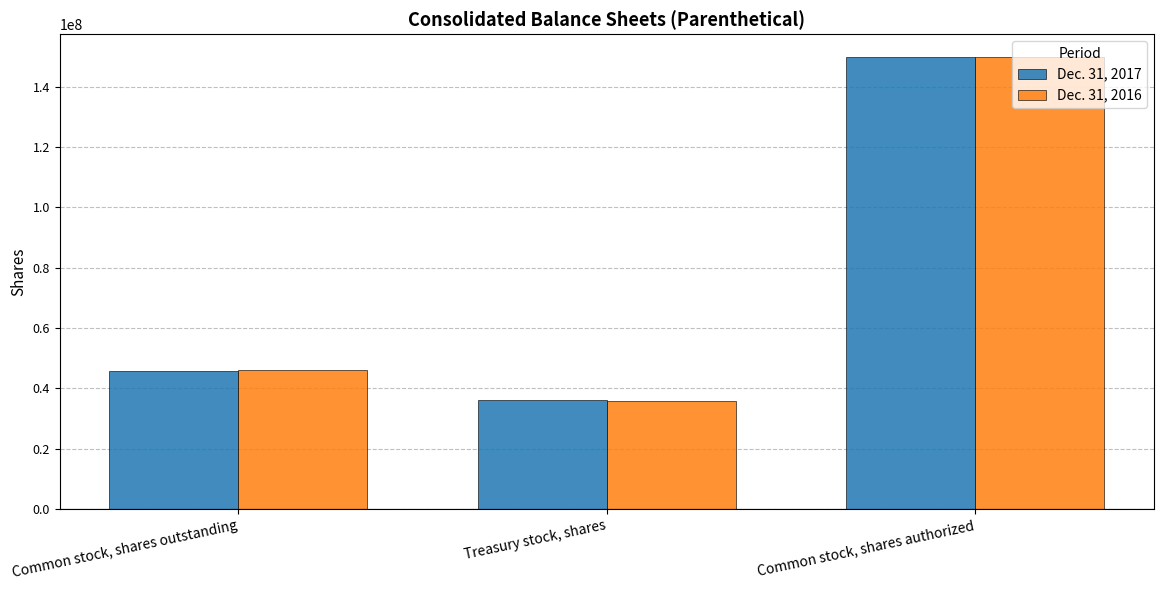

What are all the series names shown in the legend?

Dec. 31, 2017, Dec. 31, 2016